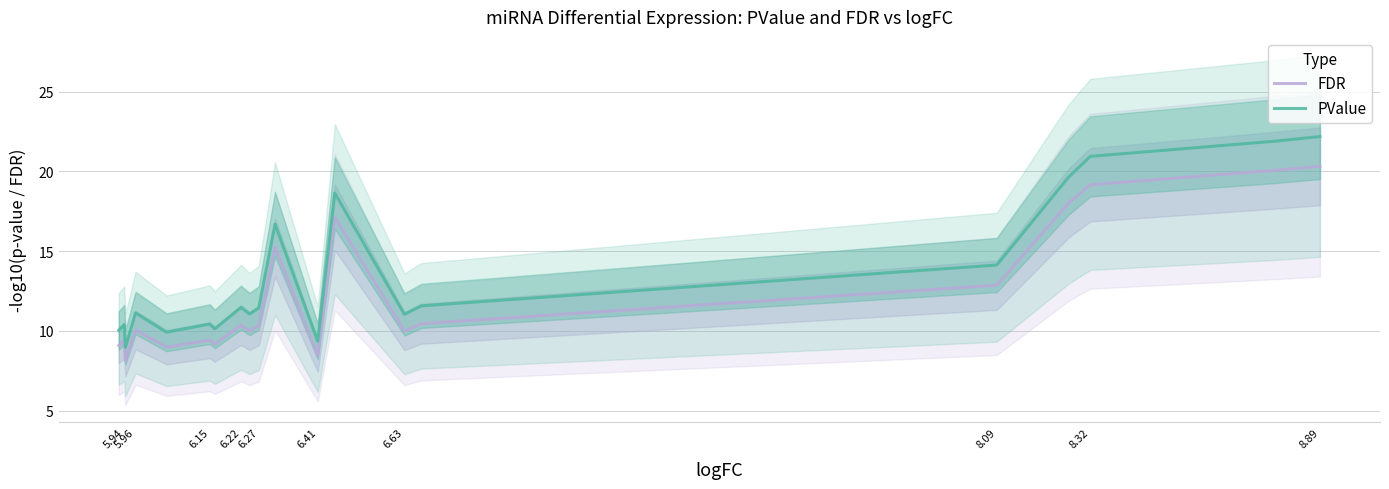

True or false: FDR and PValue cross at least once.

False